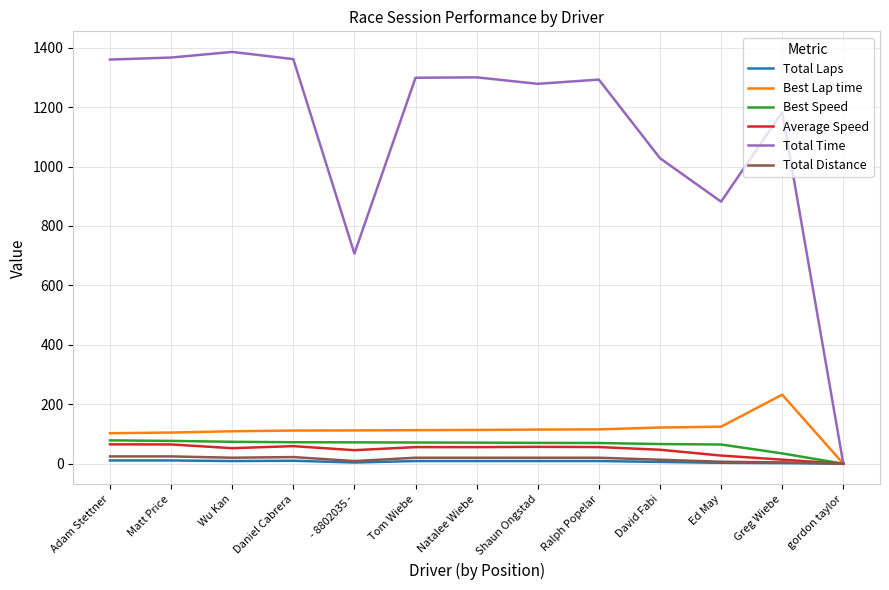

At which label does Total Distance first exceed 20?

Adam Stettner